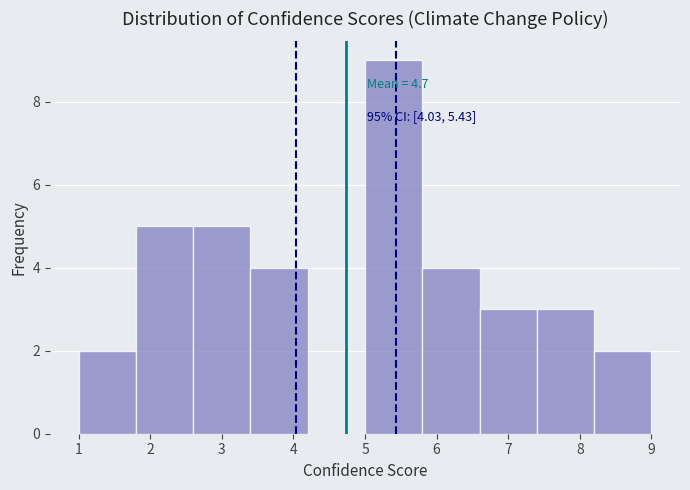

Which range on the x-axis has the tallest bar?

5.0 to 5.8